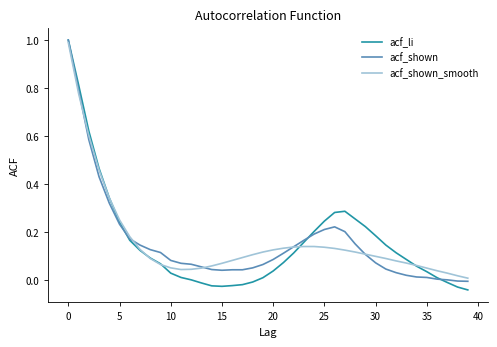

Which series has the widest spread of values?

acf_li